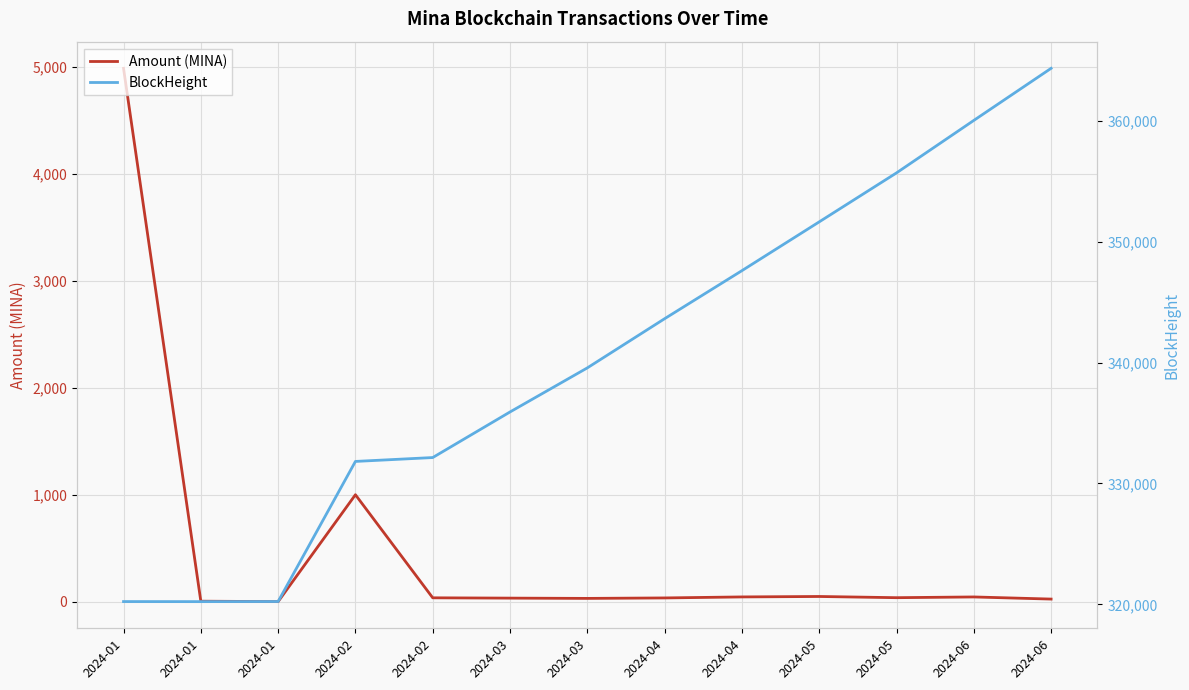

Which series changed the most between 2024-02 and 2024-06?

BlockHeight